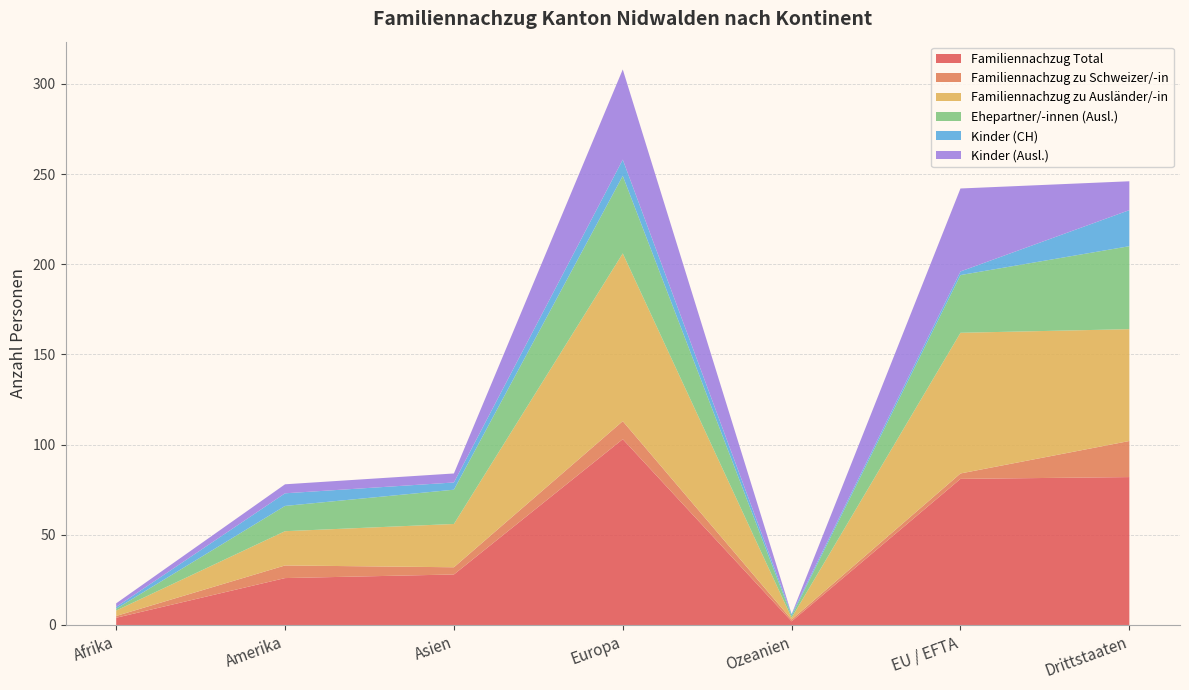

Reading right to left, extract all data points from this chart.

Familiennachzug Total: Drittstaaten=82	EU / EFTA=81	Ozeanien=2	Europa=103	Asien=28	Amerika=26	Afrika=4
Familiennachzug zu Schweizer/-in: Drittstaaten=20	EU / EFTA=3	Ozeanien=1	Europa=10	Asien=4	Amerika=7	Afrika=1
Familiennachzug zu Ausländer/-in: Drittstaaten=62	EU / EFTA=78	Ozeanien=1	Europa=93	Asien=24	Amerika=19	Afrika=3
Ehepartner/-innen (Ausl.): Drittstaaten=46	EU / EFTA=32	Ozeanien=1	Europa=43	Asien=19	Amerika=14	Afrika=1
Kinder (CH): Drittstaaten=20	EU / EFTA=2	Ozeanien=1	Europa=9	Asien=4	Amerika=7	Afrika=1
Kinder (Ausl.): Drittstaaten=16	EU / EFTA=46	Ozeanien=0	Europa=50	Asien=5	Amerika=5	Afrika=2